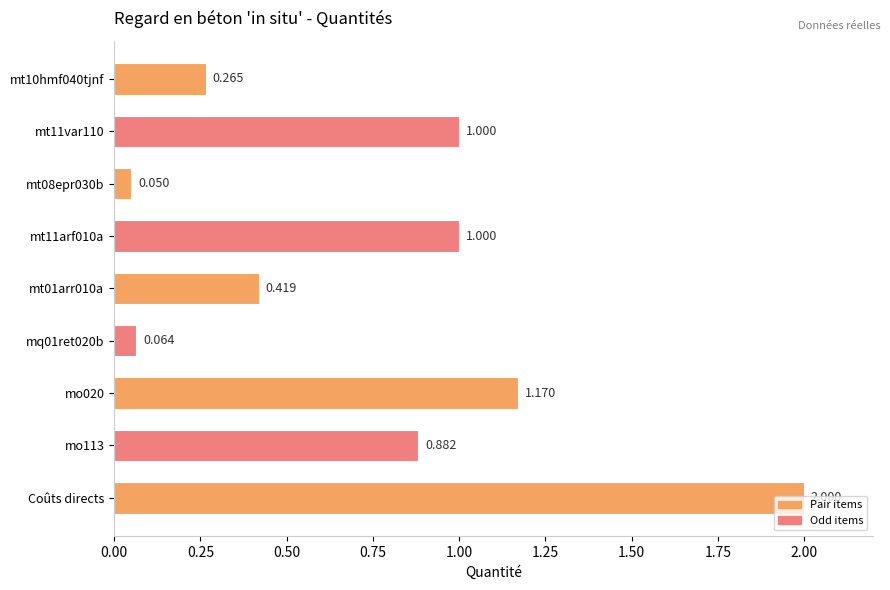

At which category does the chart reach its peak across all series?

Coûts directs